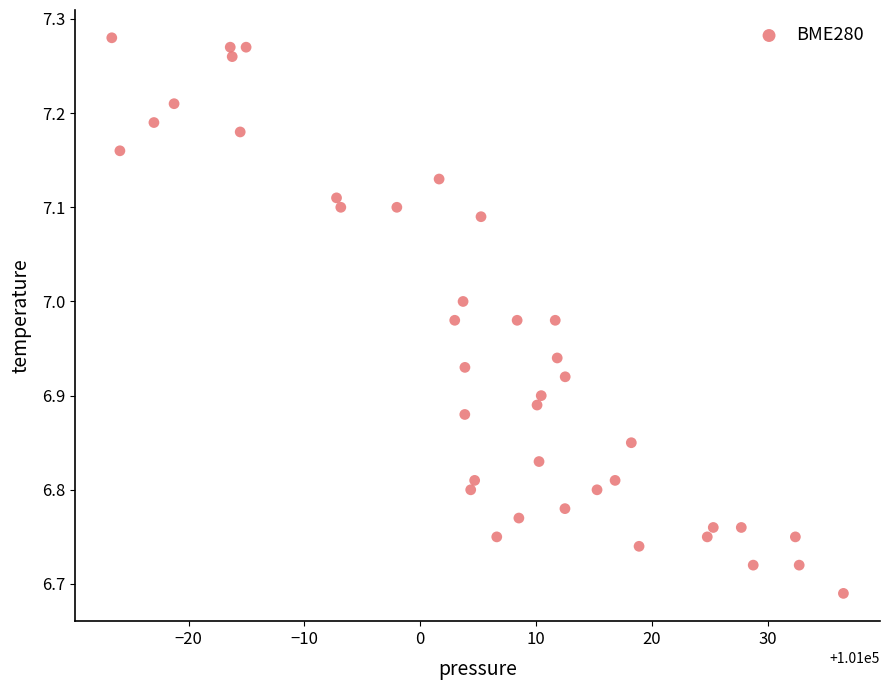

What is the range of Y values (max minus min)?

0.6